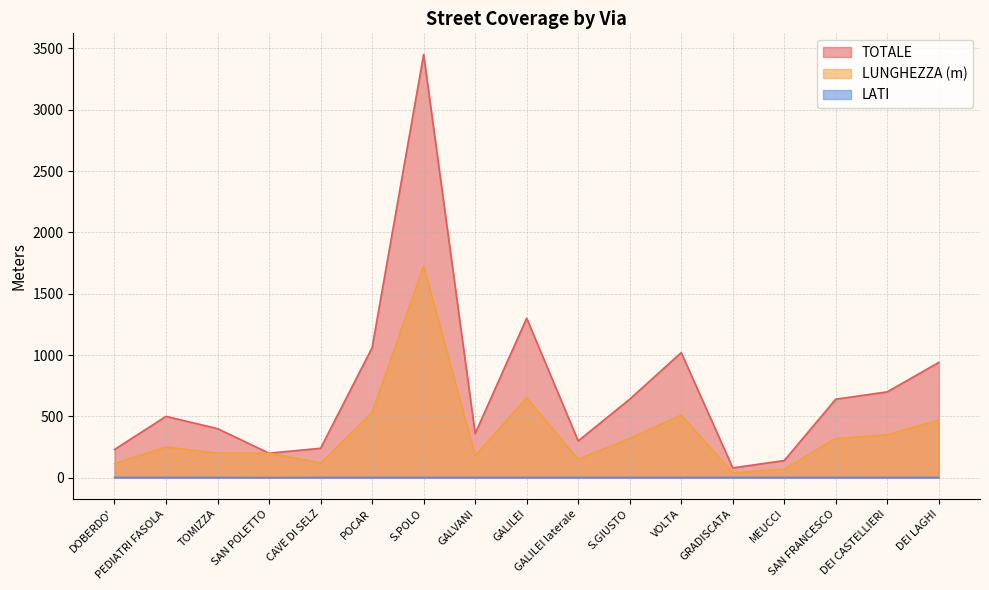

True or false: TOTALE has a value of 114 at GRADISCATA.

False